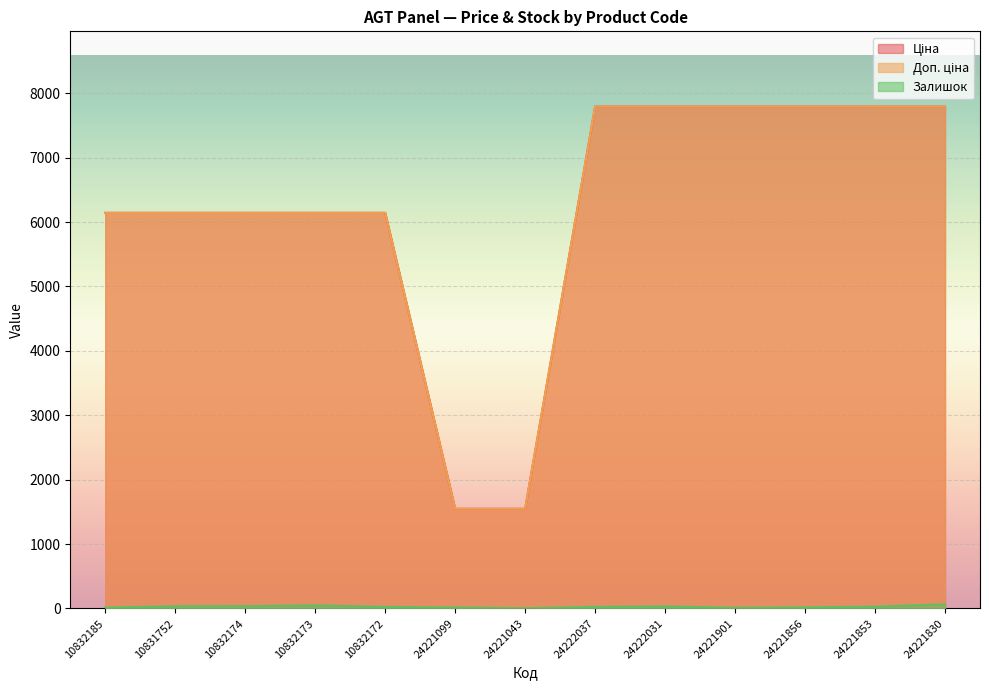

Rank the series at 10832173 from highest to lowest value.

Ціна, Доп. ціна, Залишок